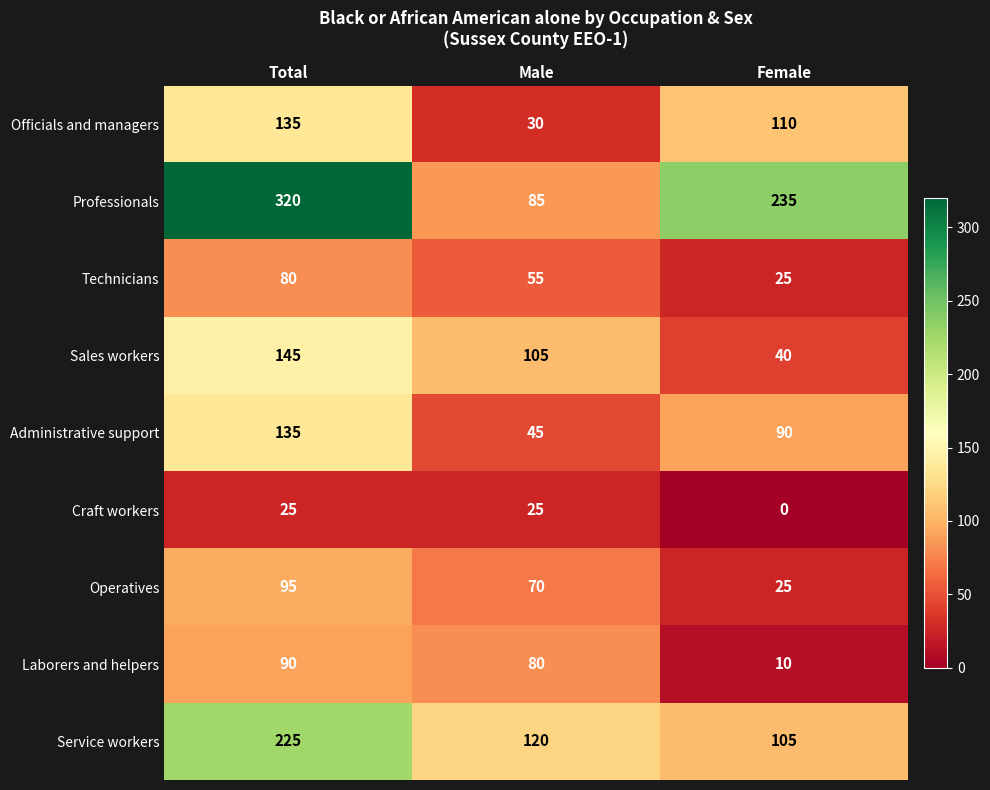

The value of Operatives at Female is 25. True or false?

True